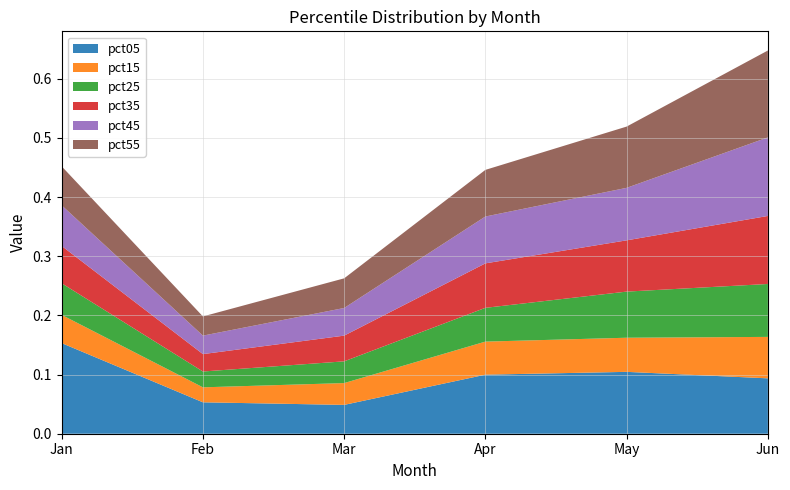

Reading right to left, what are all the values shown in this chart?

pct05: 0.1	0.1	0.1	0.0	0.1	0.2
pct15: 0.1	0.1	0.1	0.0	0.0	0.0
pct25: 0.1	0.1	0.1	0.0	0.0	0.1
pct35: 0.1	0.1	0.1	0.0	0.0	0.1
pct45: 0.1	0.1	0.1	0.0	0.0	0.1
pct55: 0.1	0.1	0.1	0.1	0.0	0.1